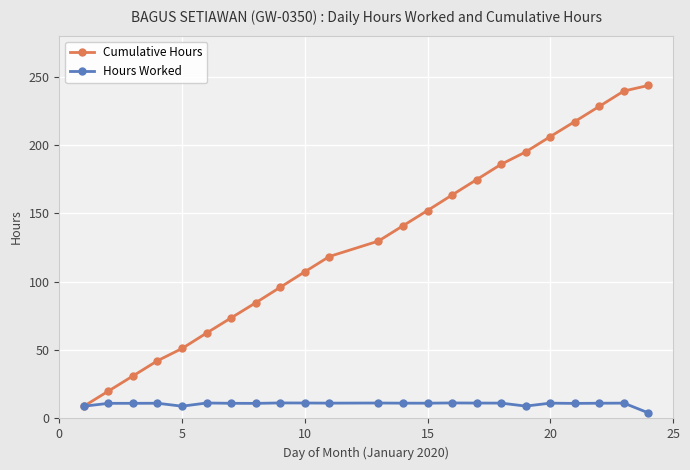

How many values in the Hours Worked series are below 11?

4